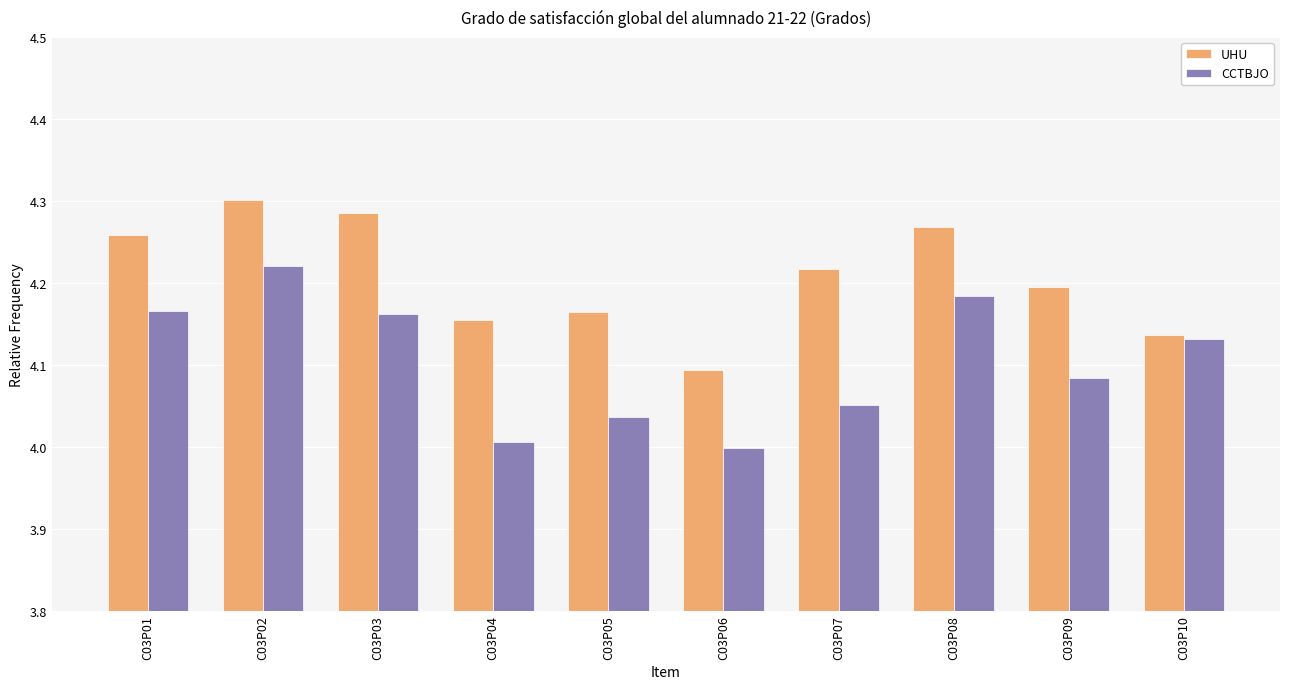

How many distinct data groups are displayed?

2